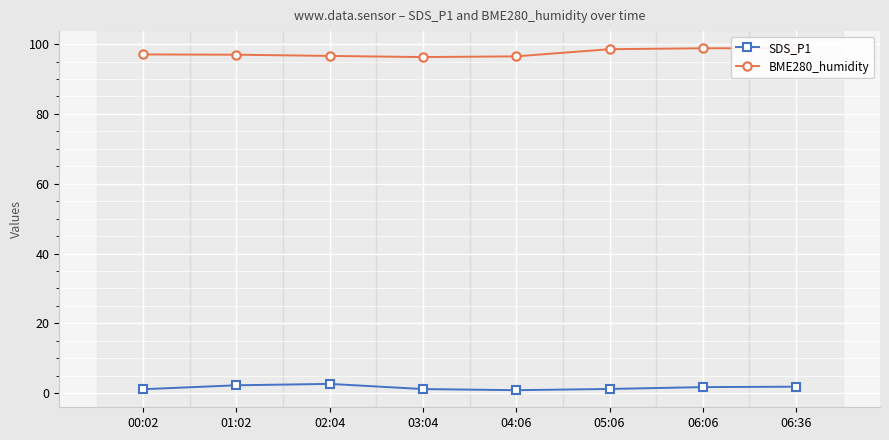

Is the value of BME280_humidity at 01:02 greater than the value of SDS_P1 at 04:06?

Yes